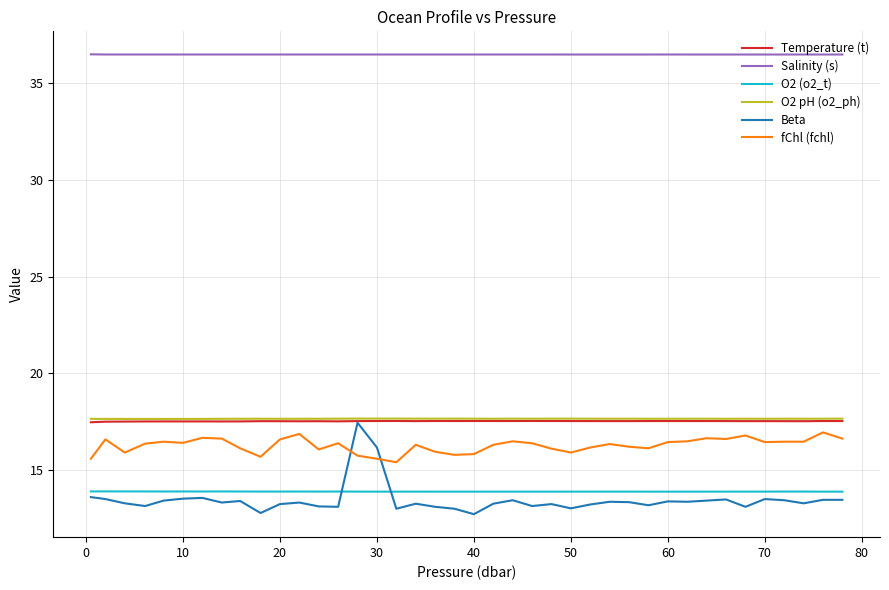

What is the greatest value displayed?

36.5